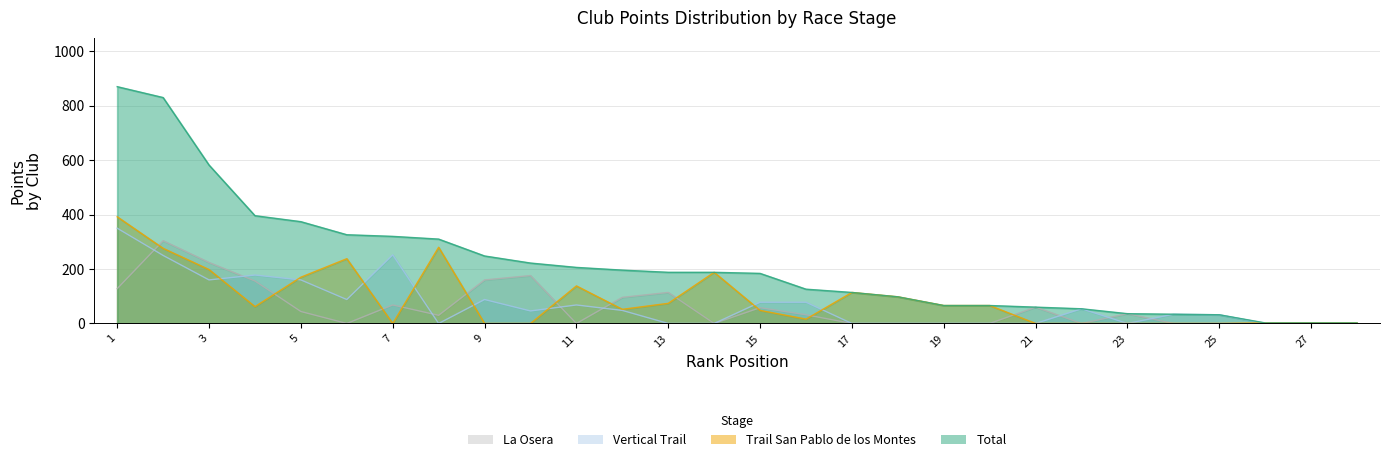

Between 1 and 26, which series saw the biggest shift?

Total